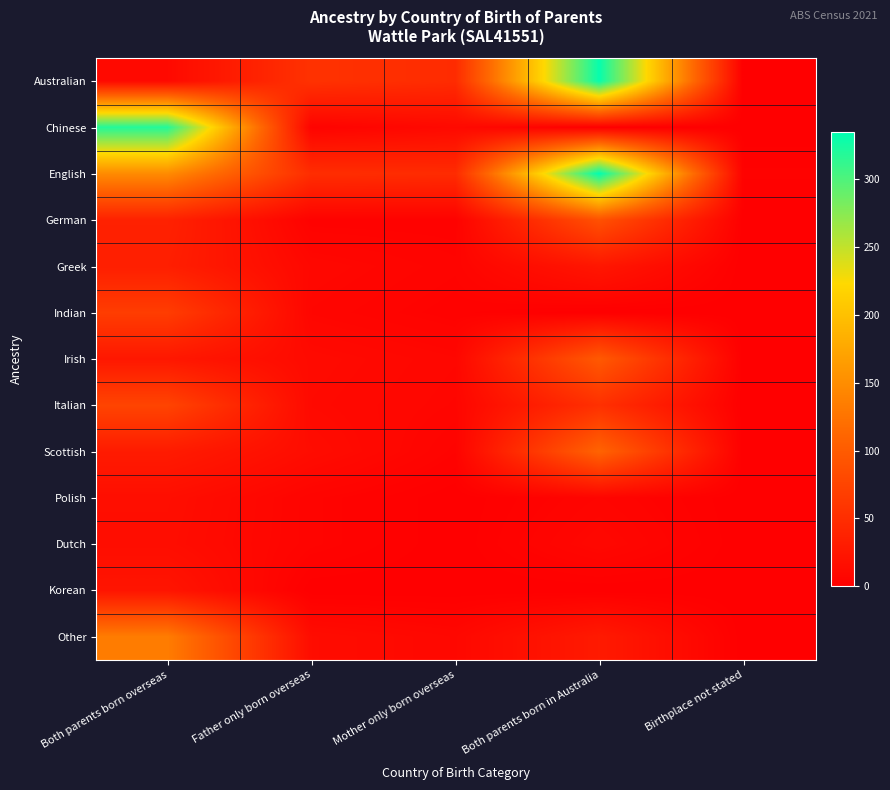

Which category has the lowest value across all series?

Birthplace not stated